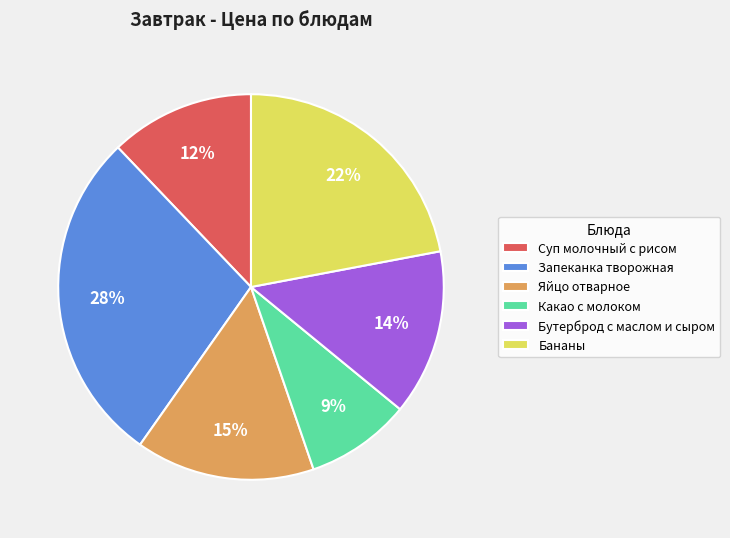

How many segments does this pie chart have?

6